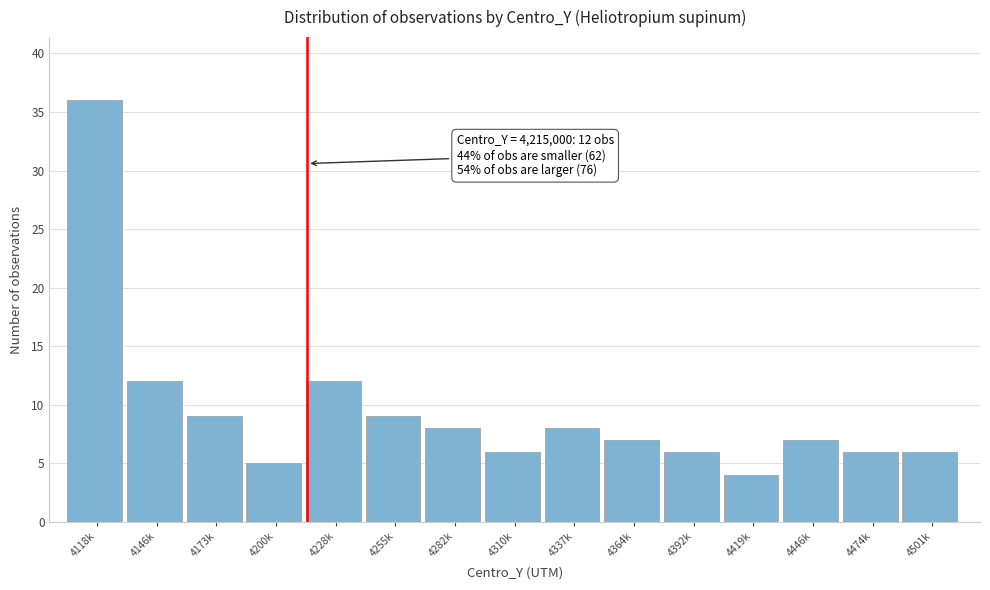

Reading left to right, transcribe all the data shown in this chart.

36	12	9	5	12	9	8	6	8	7	6	4	7	6	6